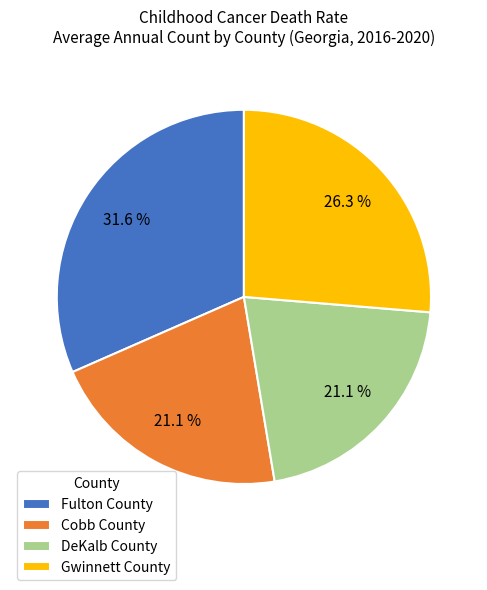

Is there a majority slice in this chart?

No